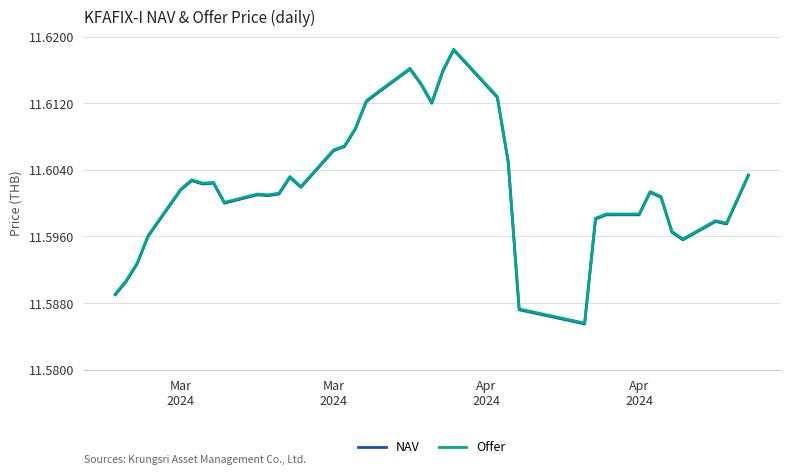

List the series in order of their peak value, lowest first.

NAV, Offer